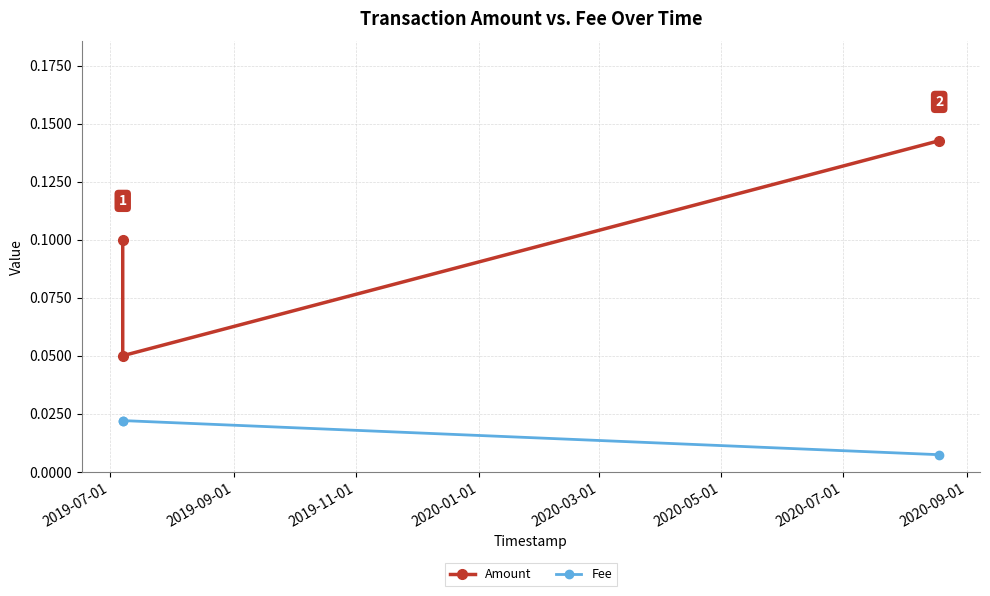

How many lines are shown in the chart?

2